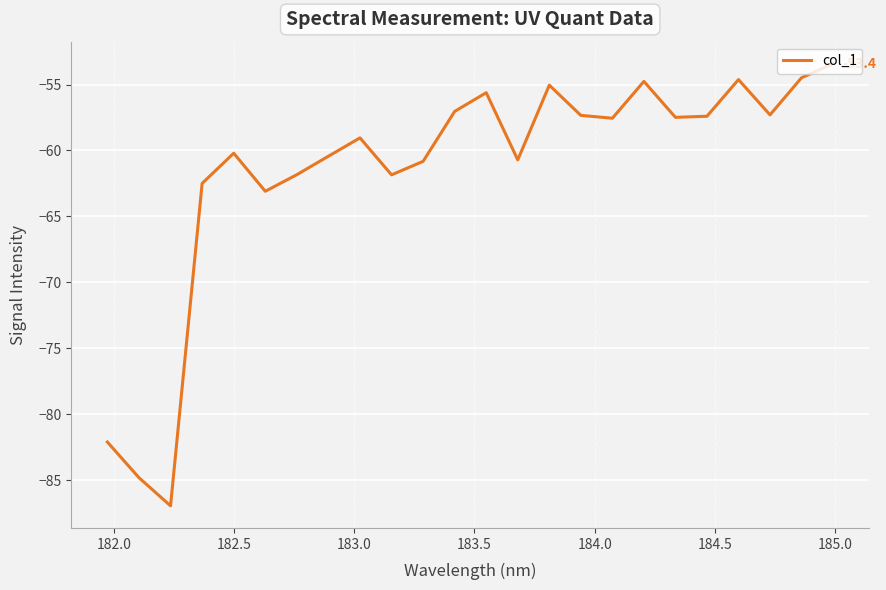

What is the minimum value shown in the chart?

-87.0